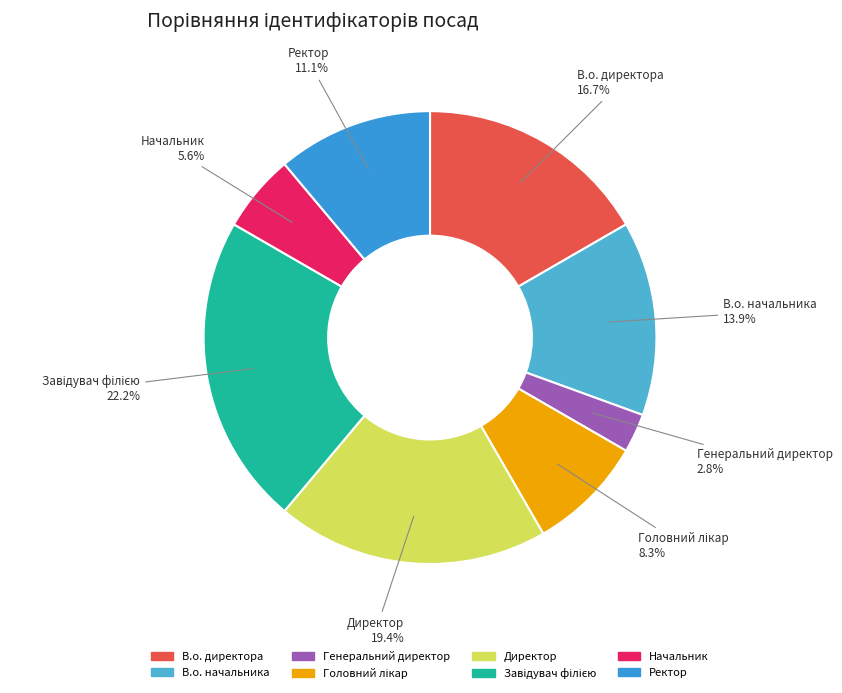

How many segments does this pie chart have?

8